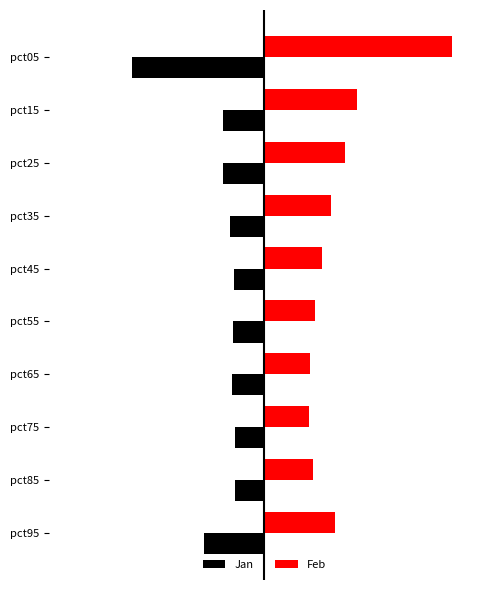

What are all the series names shown in the legend?

Jan, Feb